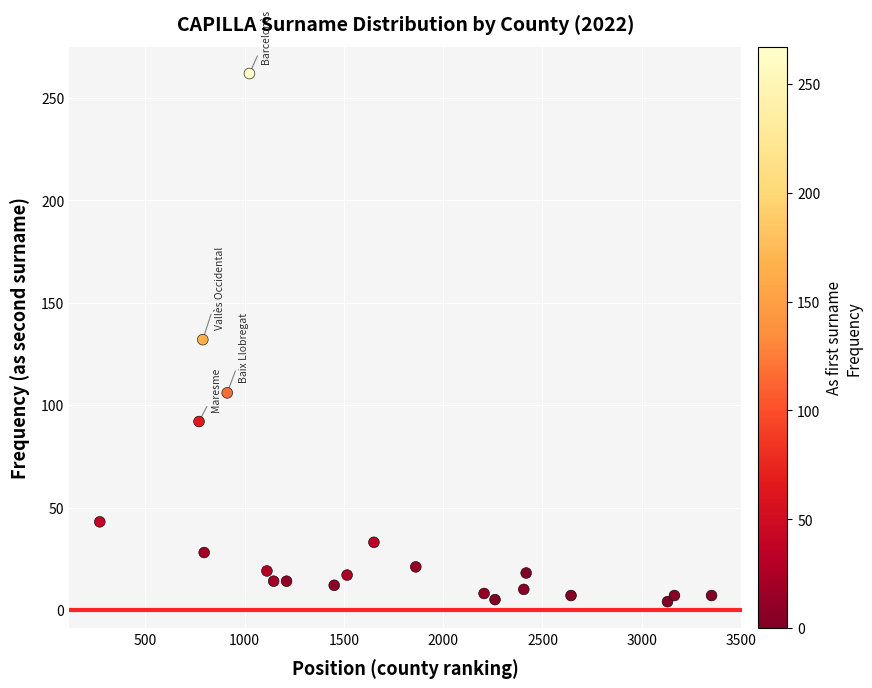

What is the range of Y values (max minus min)?

258